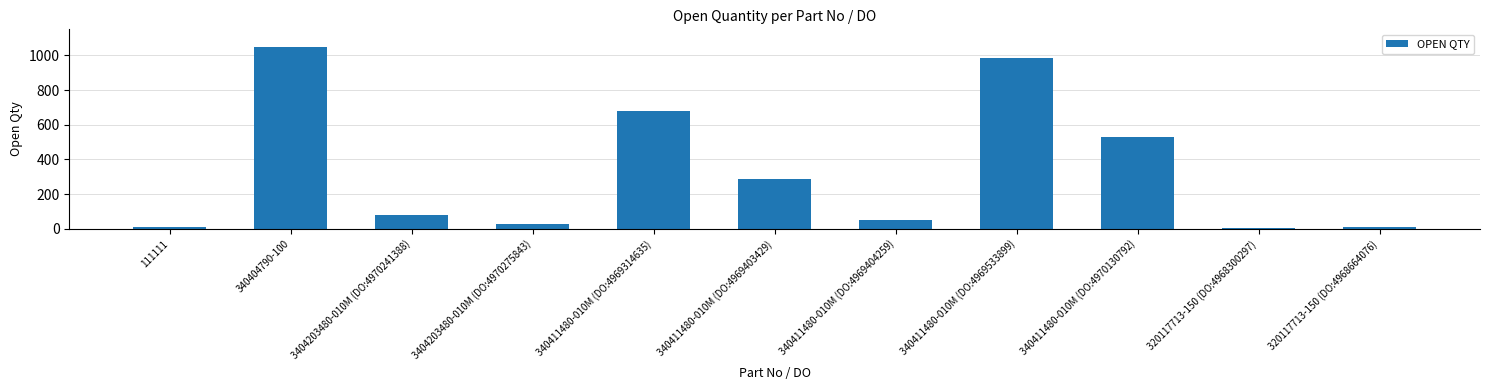

Read the value at 340411480-010M (DO:4970130792).

531